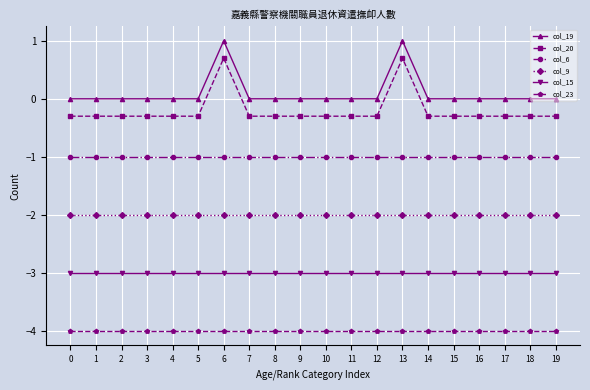

Reading right to left, extract all data points from this chart.

col_19: 0.0	0.0	0.0	0.0	0.0	0.0	1.0	0.0	0.0	0.0	0.0	0.0	0.0	1.0	0.0	0.0	0.0	0.0	0.0	0.0
col_20: -0.3	-0.3	-0.3	-0.3	-0.3	-0.3	0.7	-0.3	-0.3	-0.3	-0.3	-0.3	-0.3	0.7	-0.3	-0.3	-0.3	-0.3	-0.3	-0.3
col_6: -1.0	-1.0	-1.0	-1.0	-1.0	-1.0	-1.0	-1.0	-1.0	-1.0	-1.0	-1.0	-1.0	-1.0	-1.0	-1.0	-1.0	-1.0	-1.0	-1.0
col_9: -2.0	-2.0	-2.0	-2.0	-2.0	-2.0	-2.0	-2.0	-2.0	-2.0	-2.0	-2.0	-2.0	-2.0	-2.0	-2.0	-2.0	-2.0	-2.0	-2.0
col_15: -3.0	-3.0	-3.0	-3.0	-3.0	-3.0	-3.0	-3.0	-3.0	-3.0	-3.0	-3.0	-3.0	-3.0	-3.0	-3.0	-3.0	-3.0	-3.0	-3.0
col_23: -4.0	-4.0	-4.0	-4.0	-4.0	-4.0	-4.0	-4.0	-4.0	-4.0	-4.0	-4.0	-4.0	-4.0	-4.0	-4.0	-4.0	-4.0	-4.0	-4.0